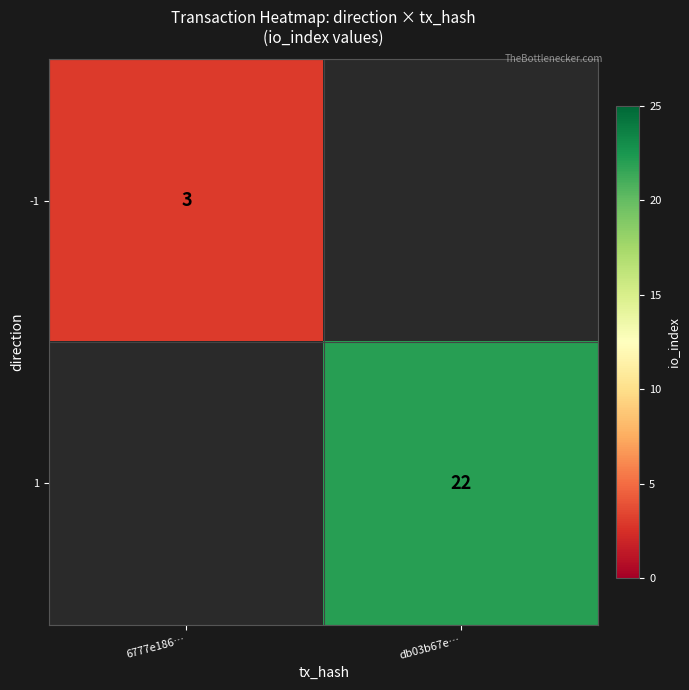

Is the value of -1 at 6777e186… greater than the value of 1 at db03b67e…?

No